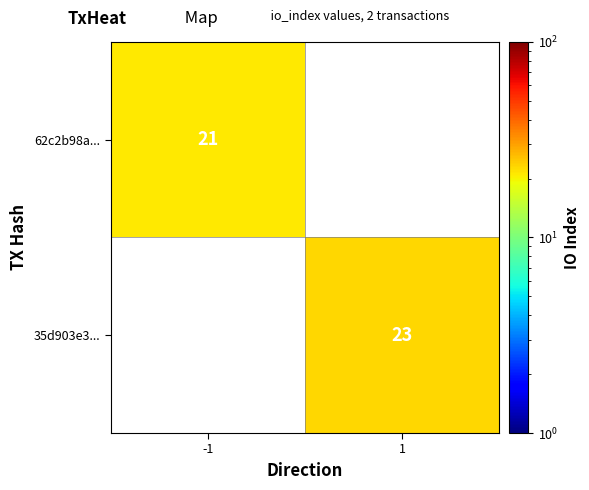

At how many categories does at least one series exceed 21?

1